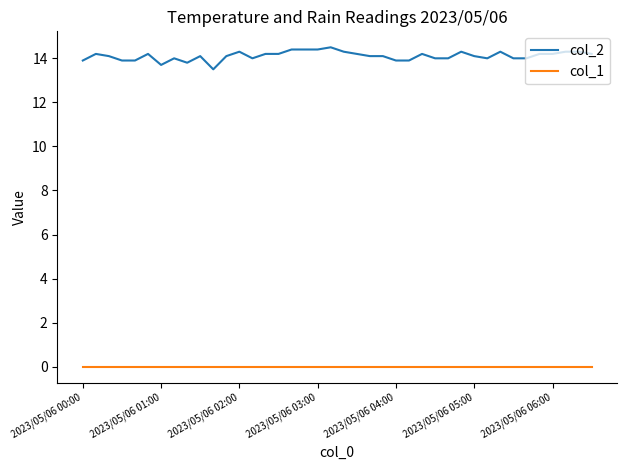

What is the difference between the maximum and minimum values in the col_2 series?

1.0